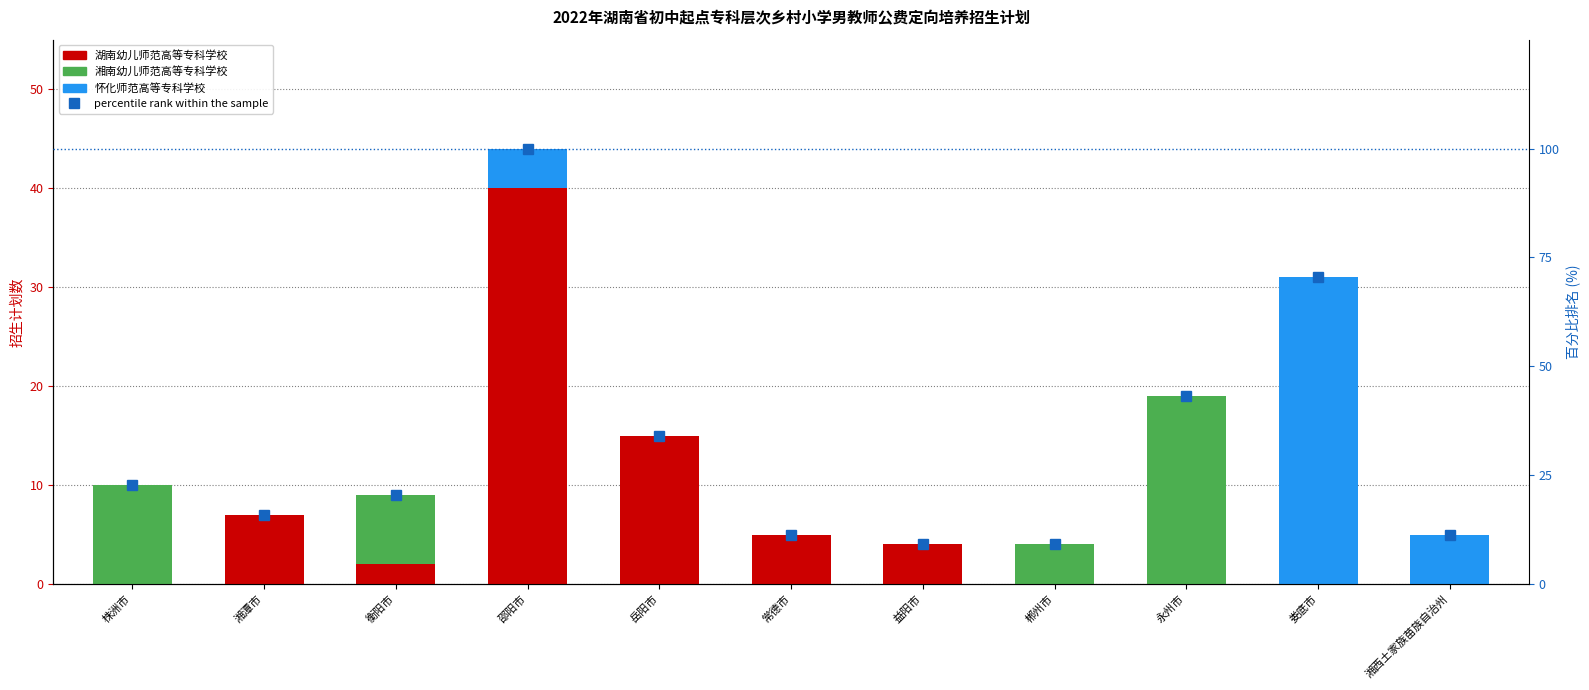

What is the label of the 7th bar from the left?

益阳市